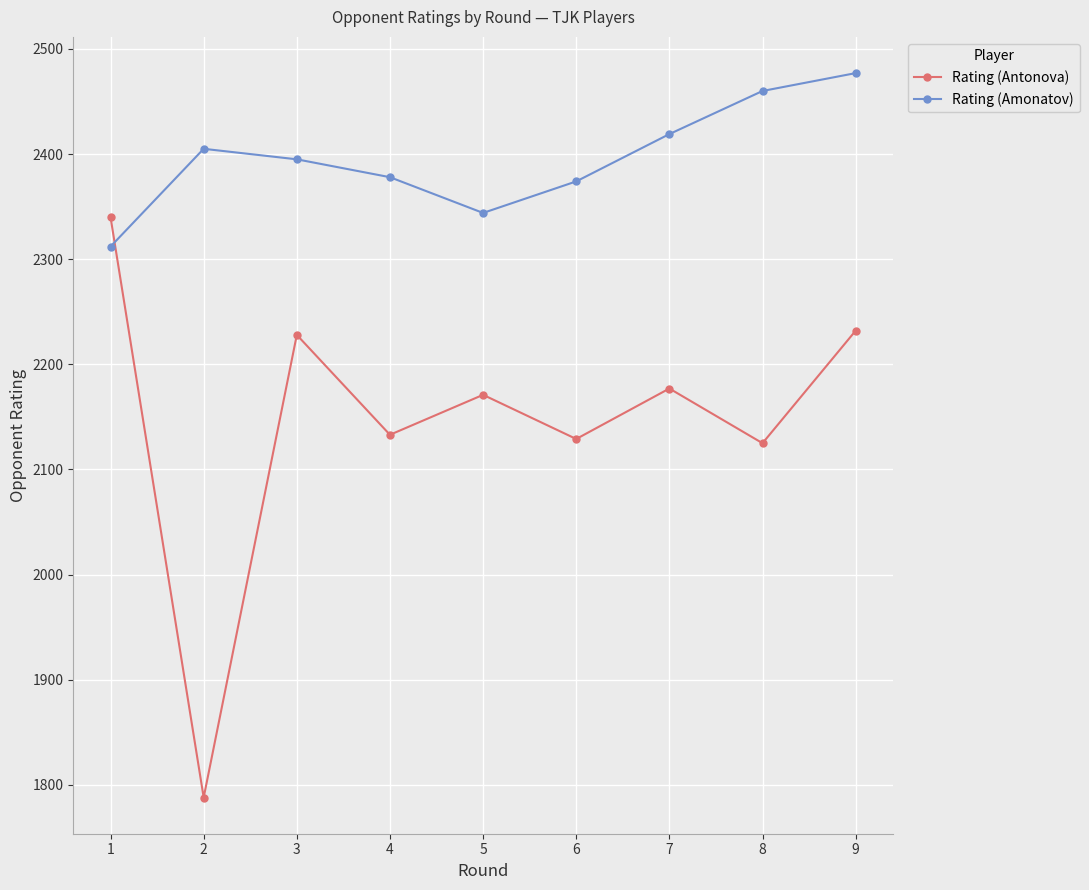

Is the value of Rating (Amonatov) at 7 greater than the value of Rating (Antonova) at 4?

Yes